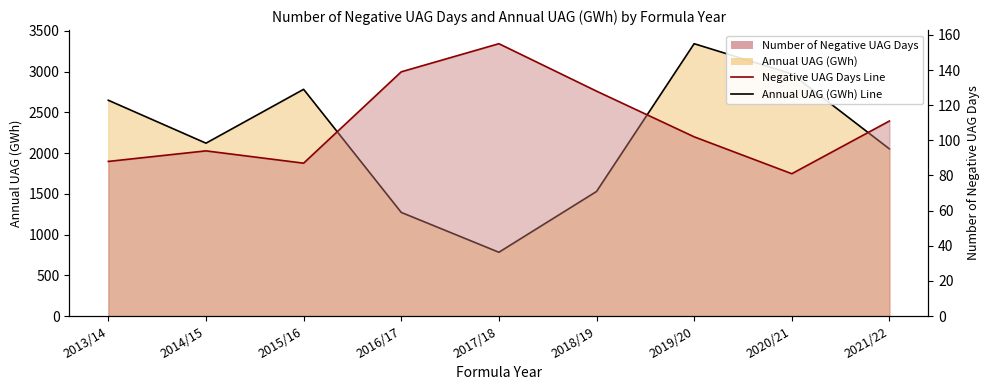

At which category is the sum across all series the highest?

2019/20